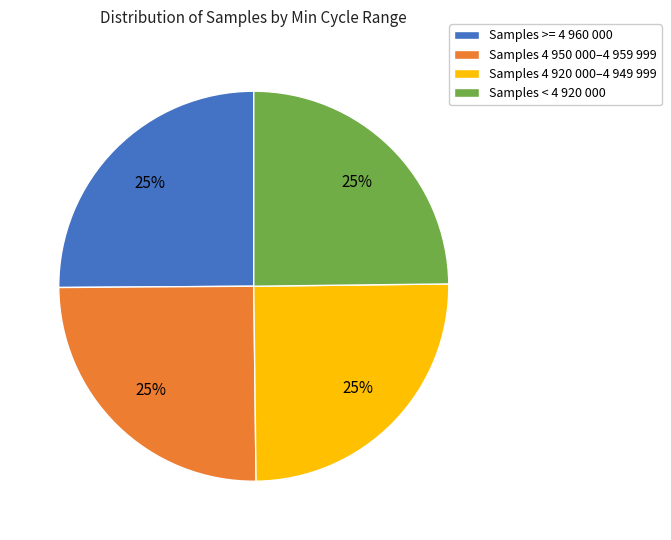

To the nearest percent, what is the average slice percentage?

25%